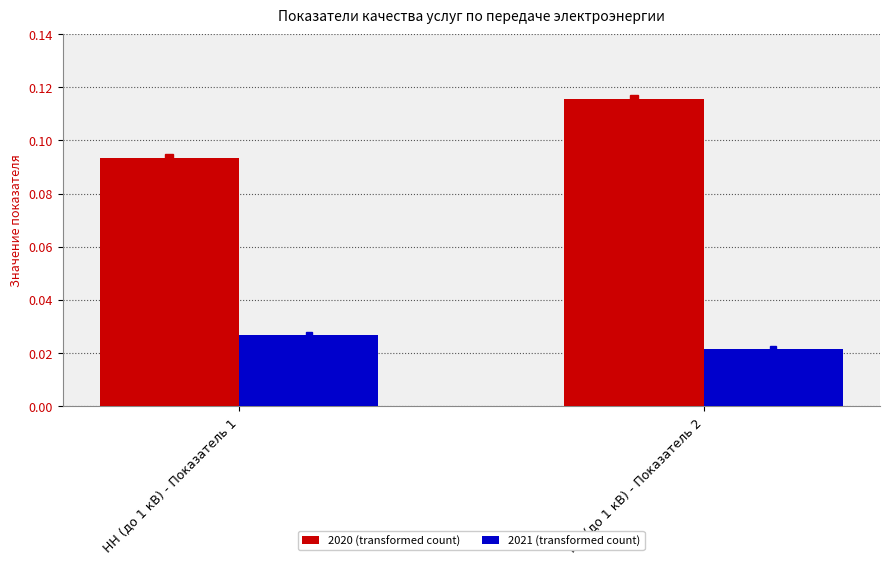

At which category does the chart reach its minimum across all series?

НН (до 1 кВ) - Показатель 2